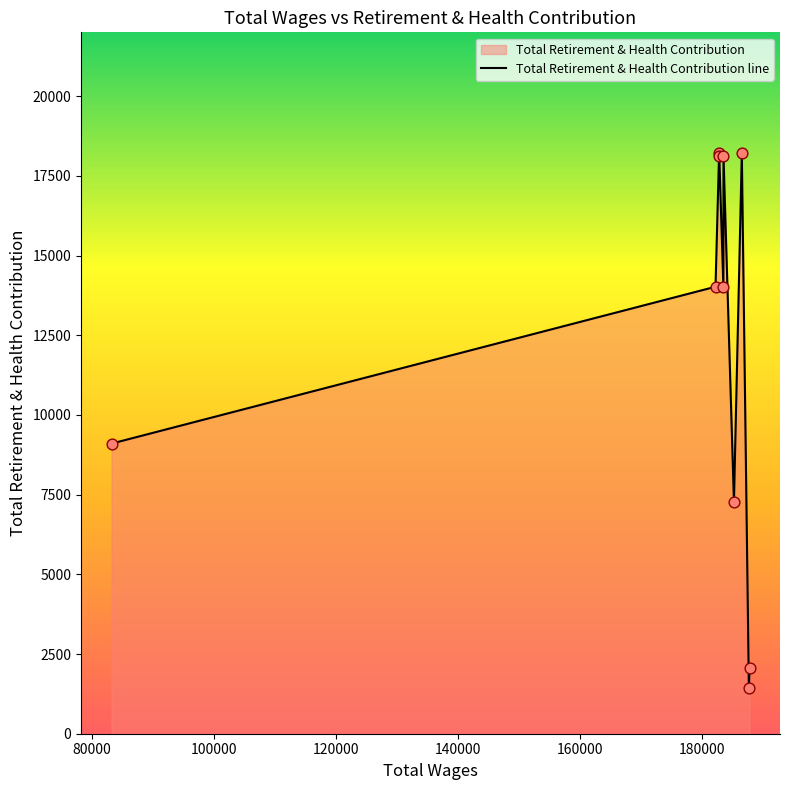

What is the minimum value shown in the chart?

1420